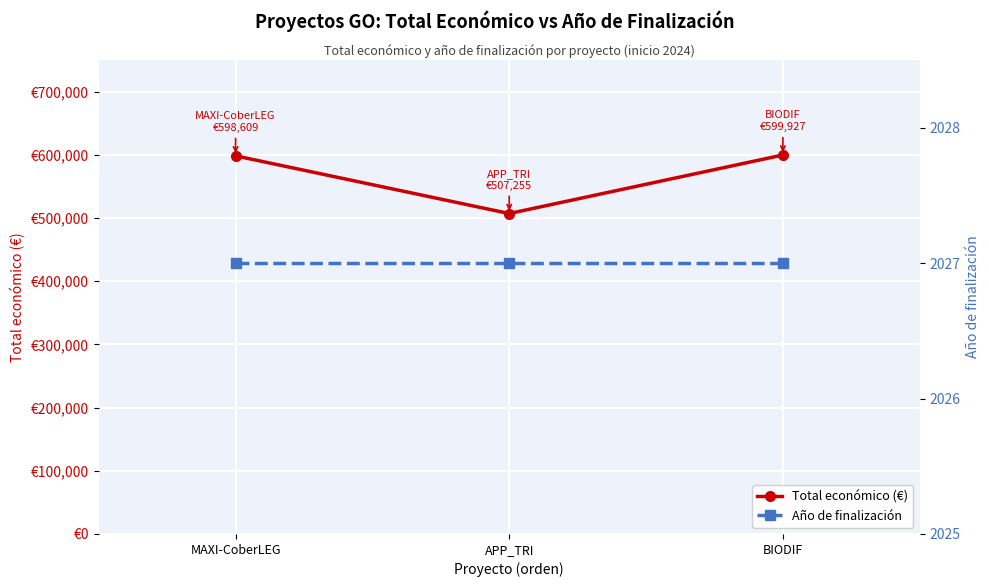

What is the value of the Total económico (€) point at the 2nd from the left?

507255